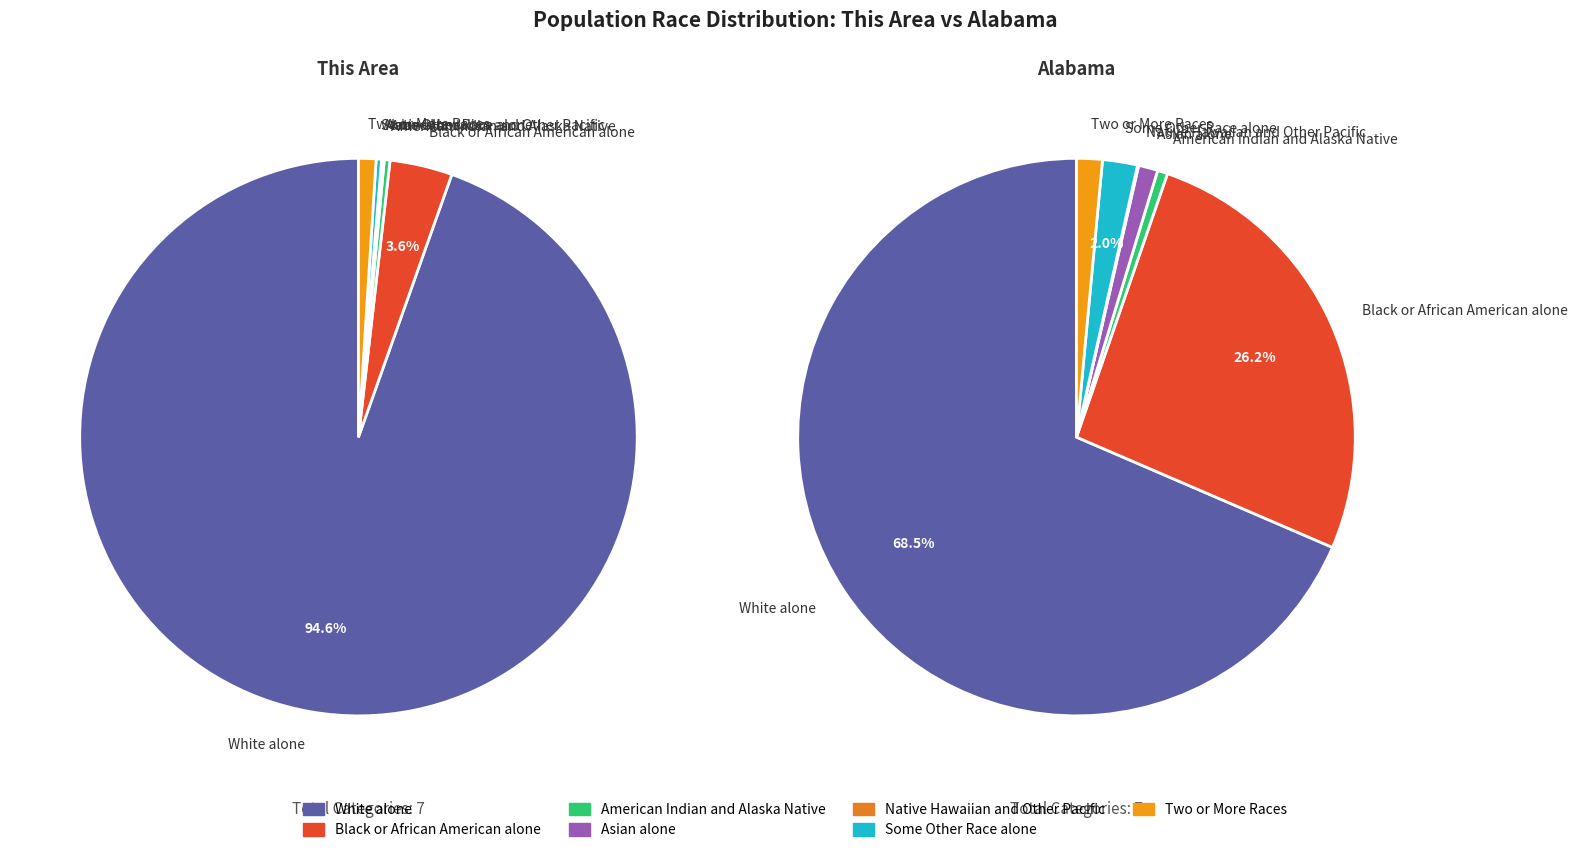

Rank the series at American Indian and Alaska Native from lowest to highest value.

This Area, Alabama